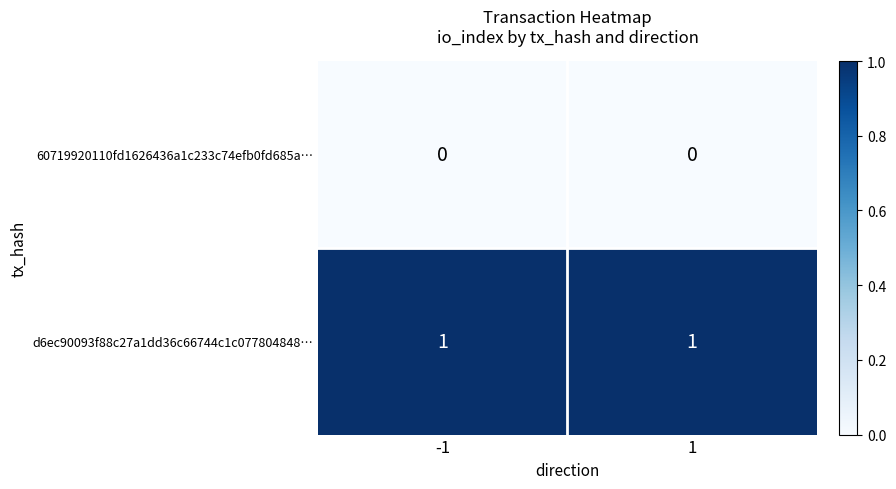

Reading right to left, what are all the values shown in this chart?

60719920110fd1626436a1c233c74efb0fd685a…: 0	0
d6ec90093f88c27a1dd36c66744c1c077804848…: 1	1